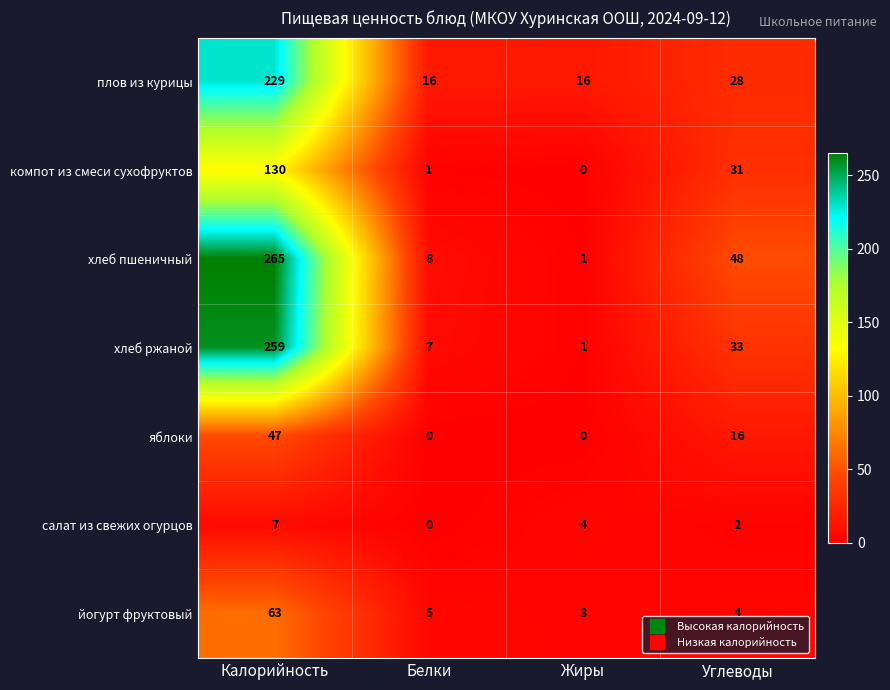

What is the average value of the салат из свежих огурцов series?

3